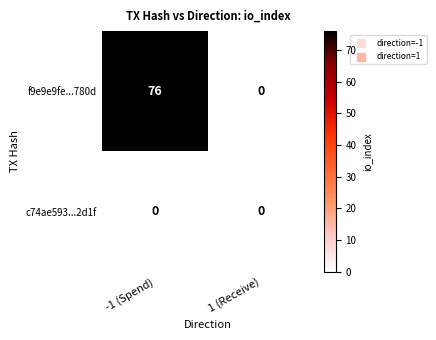

Which series has the largest range (max minus min)?

f9e9e9fe...780d